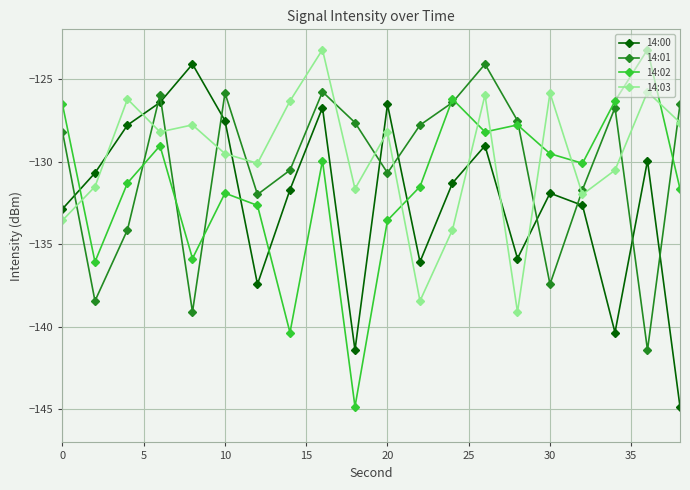

What is the value of the 14:03 point at the 2nd from the left?

-131.5